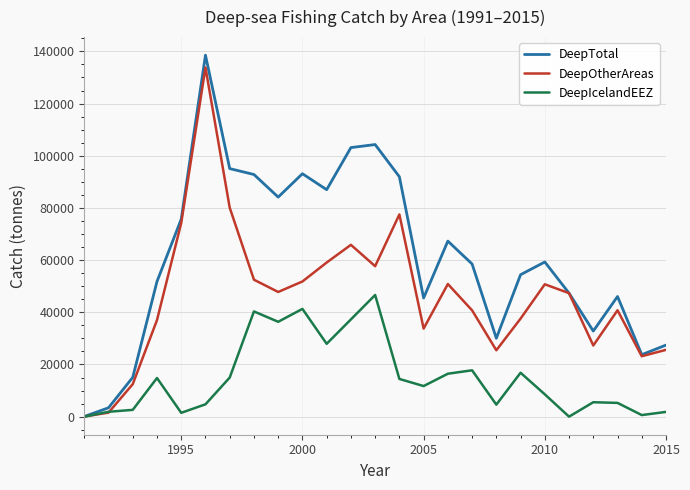

Is this an area chart (filled region under the line)?

No